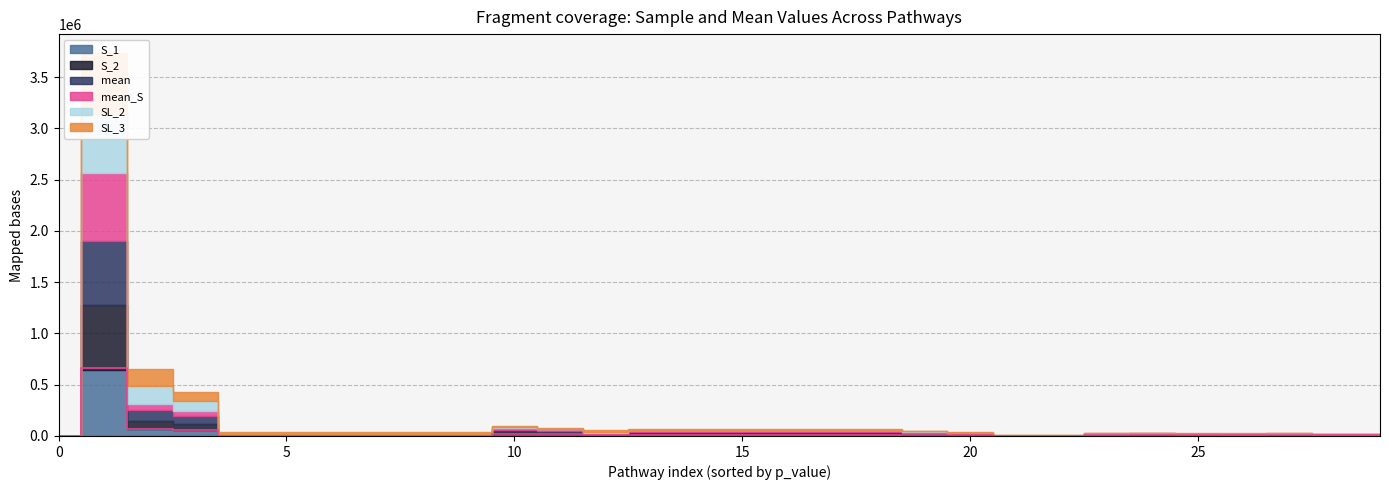

After their last crossing, which series has the higher values: SL_3 or S_1?

S_1